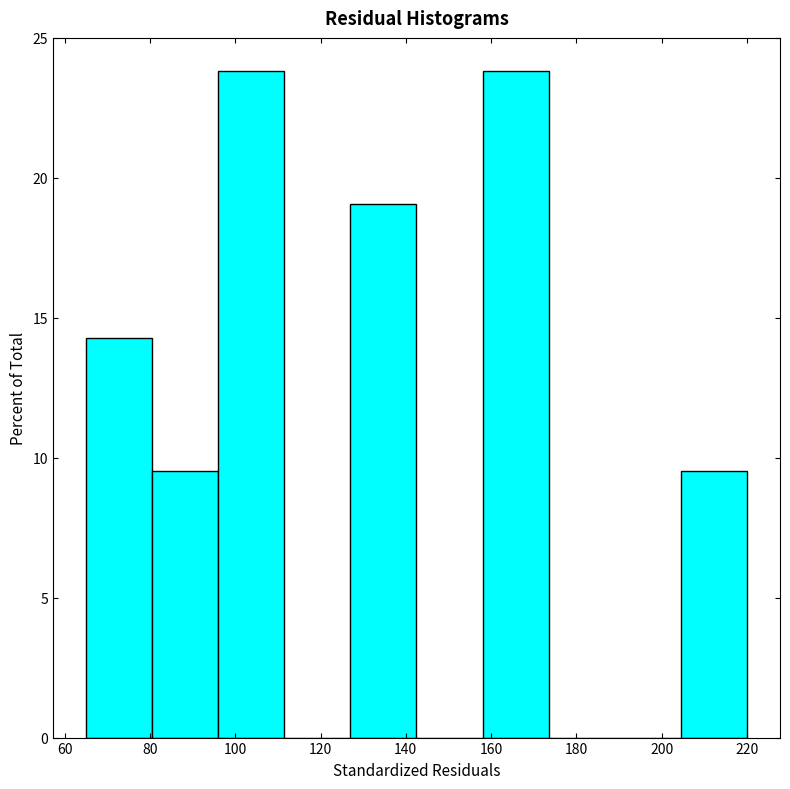

What is the height of the bar covering 80.5 to 96.0 on the x-axis? Neither the bar edges nor the heights are printed on the chart, so give them approximately, as read against the axes.

9.5